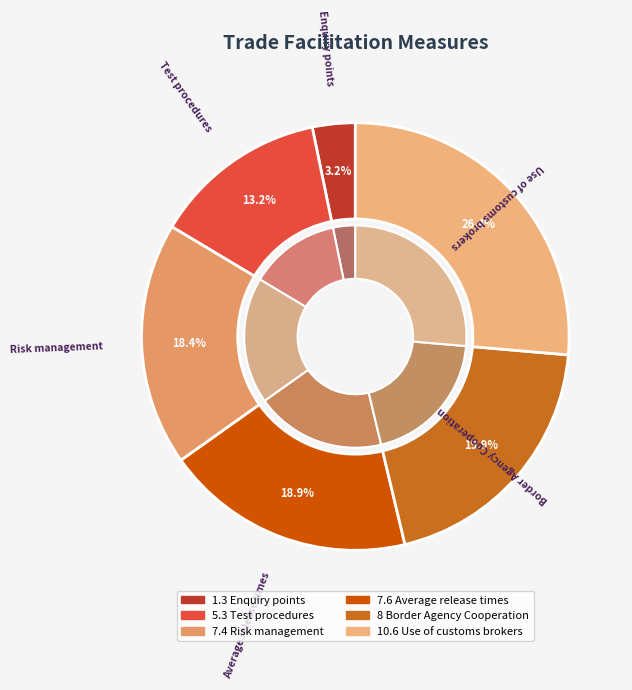

What is the change in value from 1.3 Enquiry points to 7.4 Risk management?

+6.1